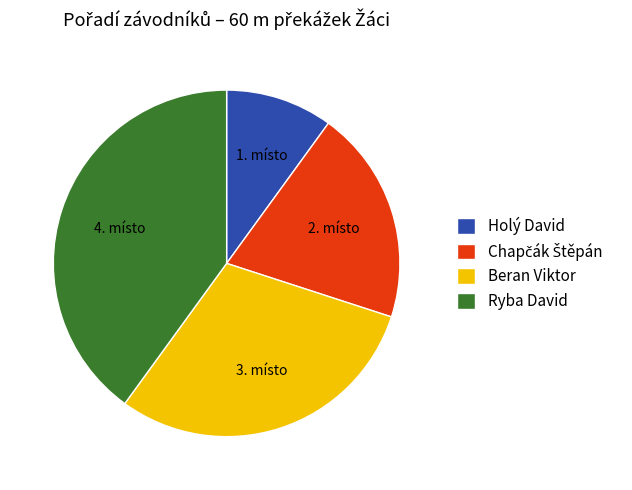

True or false: Beran Viktor accounts for 30% of the total.

True